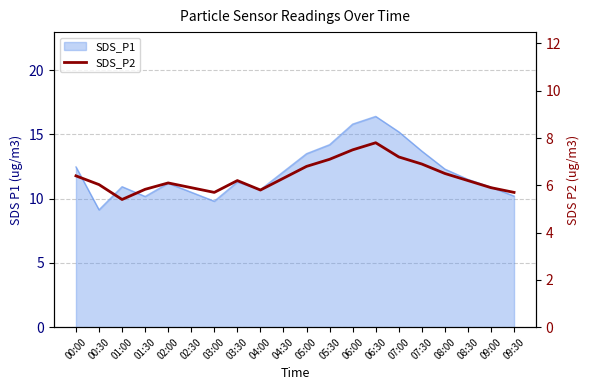

What position from the left is 00:30?

2